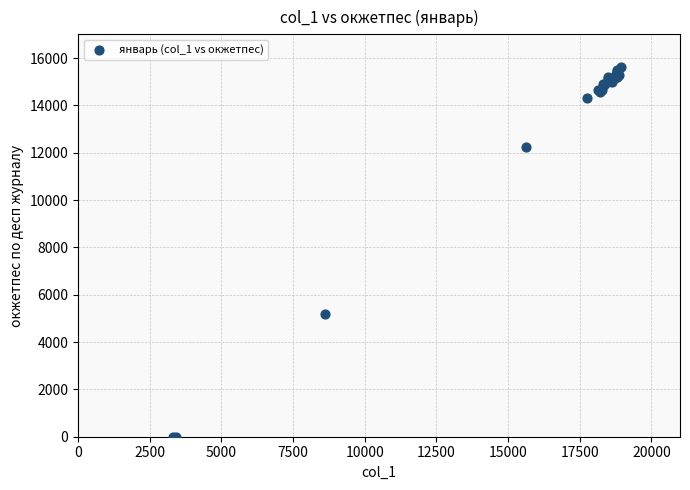

What Y value in the scatter plot is closest to 7820?

5183